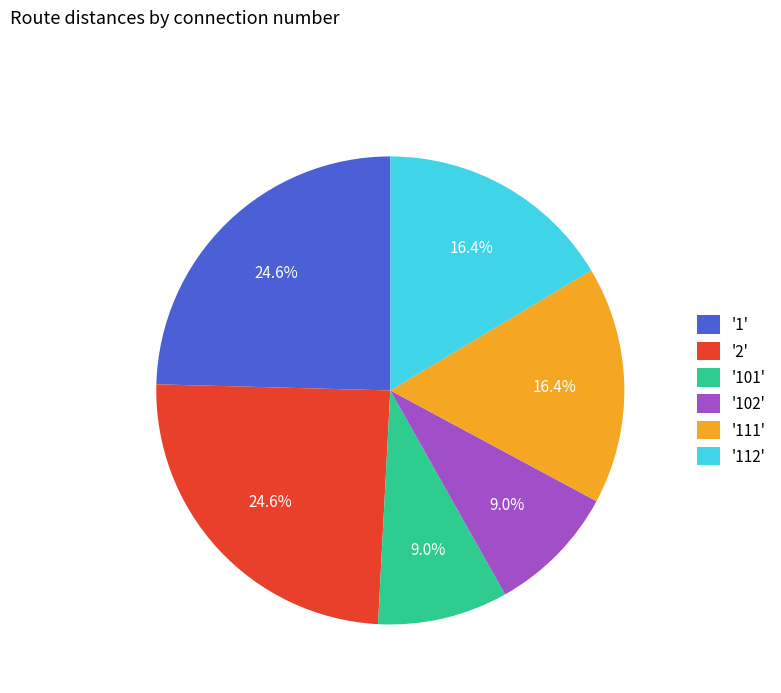

How much of the chart is everything except '2'?

75.4%